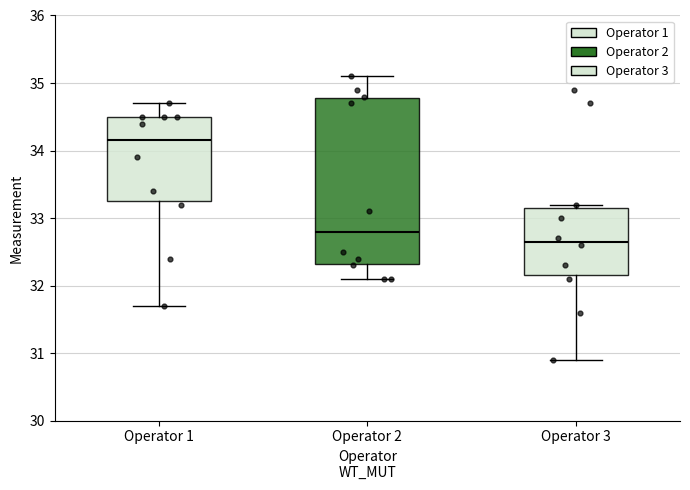

Where is the lower edge of the box for Operator 1 on the y-axis? The values are not printed on the chart, so give them approximately, as read against the axis.

33.3